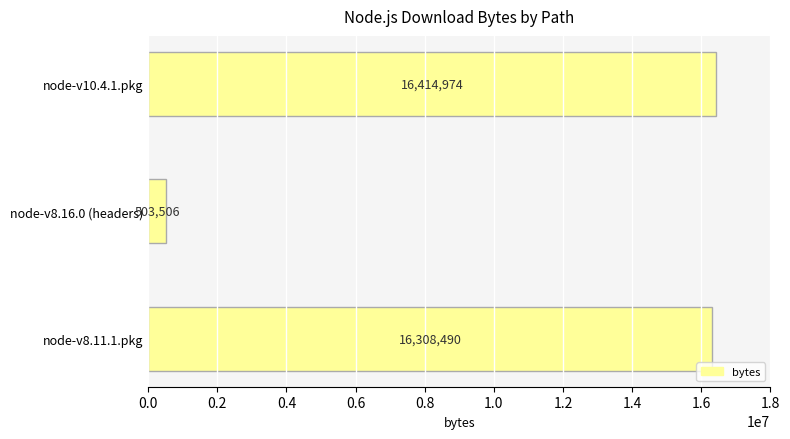

List the labels in order of value, smallest first.

node-v8.16.0 (headers), node-v8.11.1.pkg, node-v10.4.1.pkg